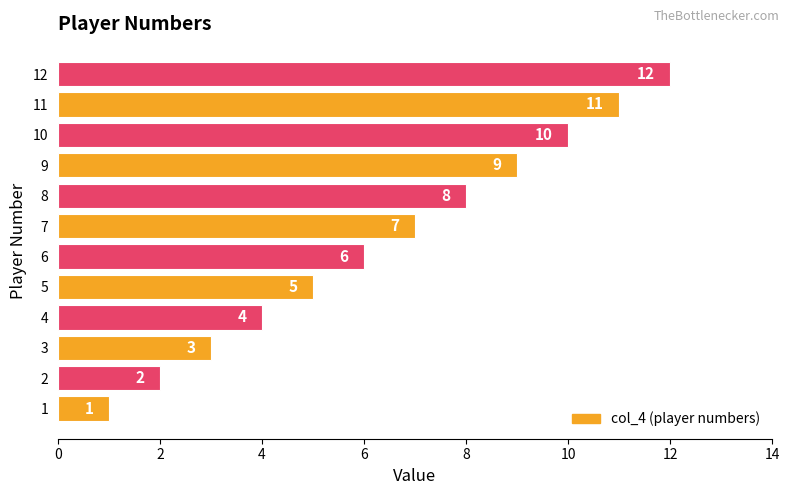

What is the sum of the values at 12 and 6?

18